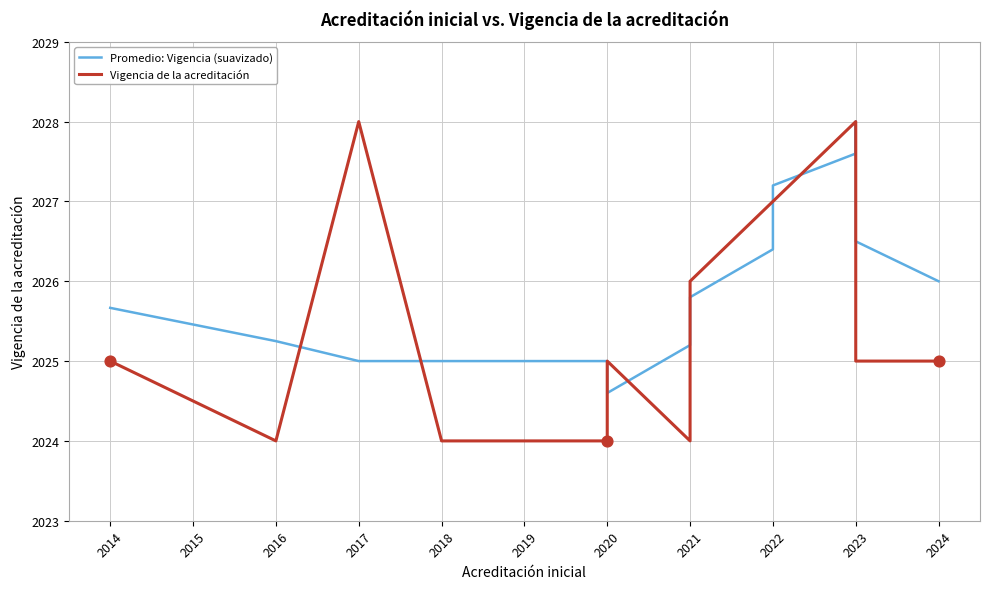

Which series reaches the minimum Y coordinate?

Vigencia de la acreditación